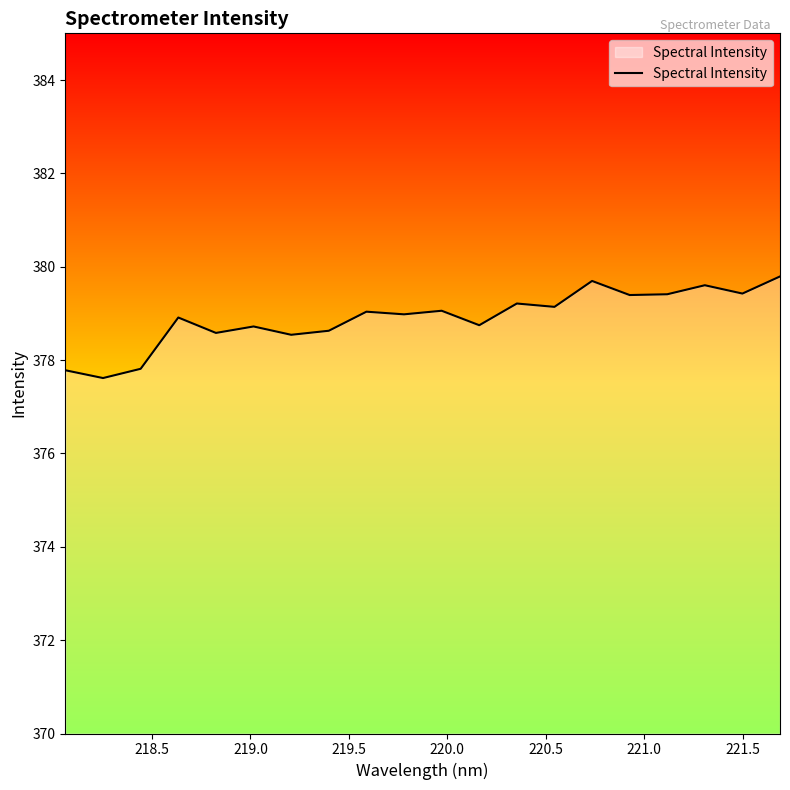

What is the minimum value shown in the chart?

377.6